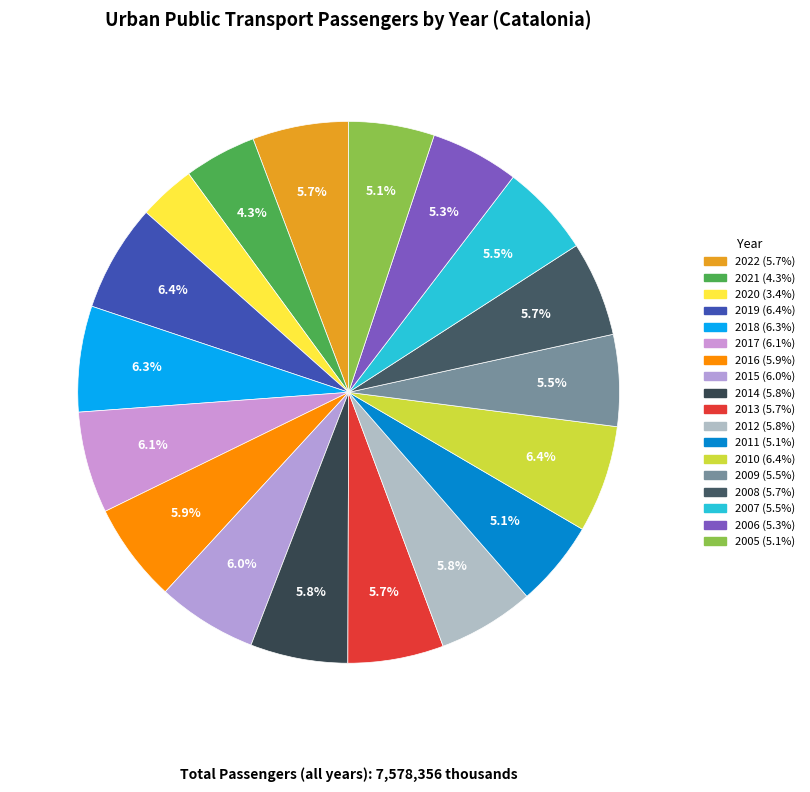

Does any single category account for the majority?

No